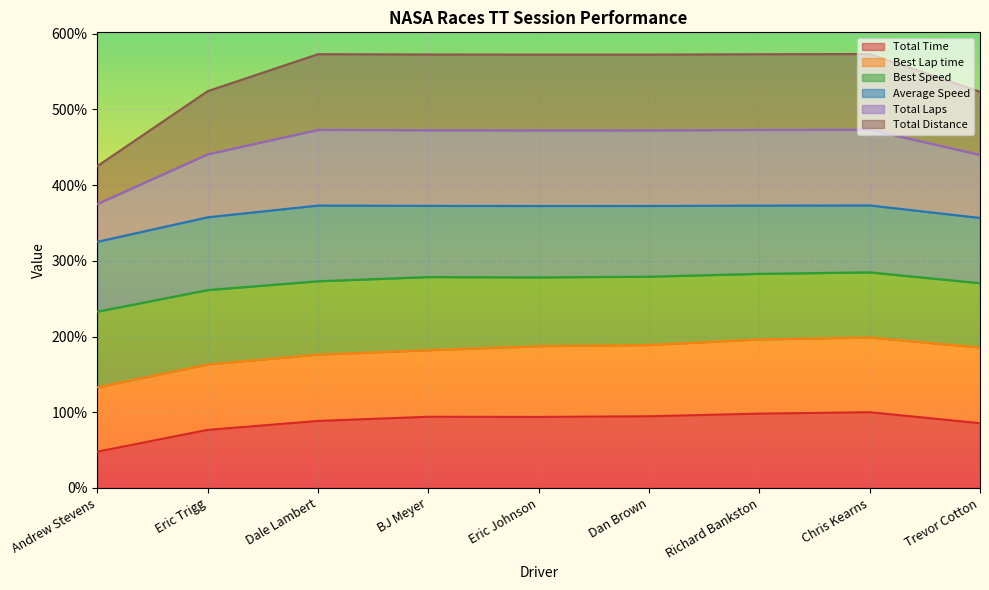

True or false: Total Time and Total Laps intersect in this chart.

False